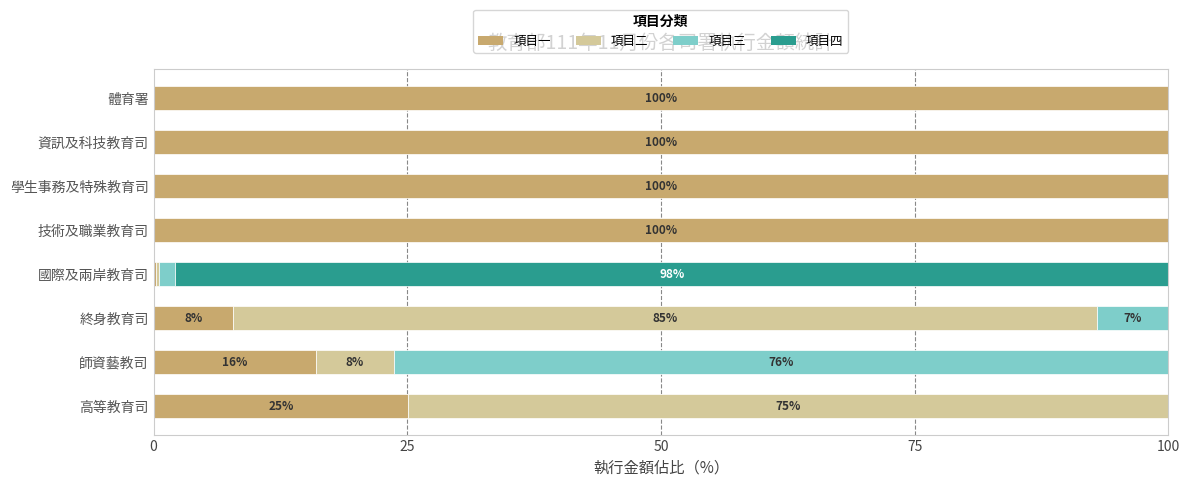

The value of 項目一 at 學生事務及特殊教育司 is 100.0. True or false?

True